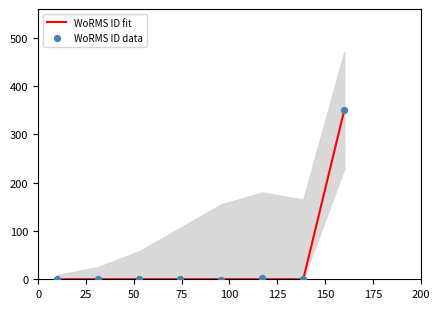

What is the maximum value for WoRMS ID fit?

350